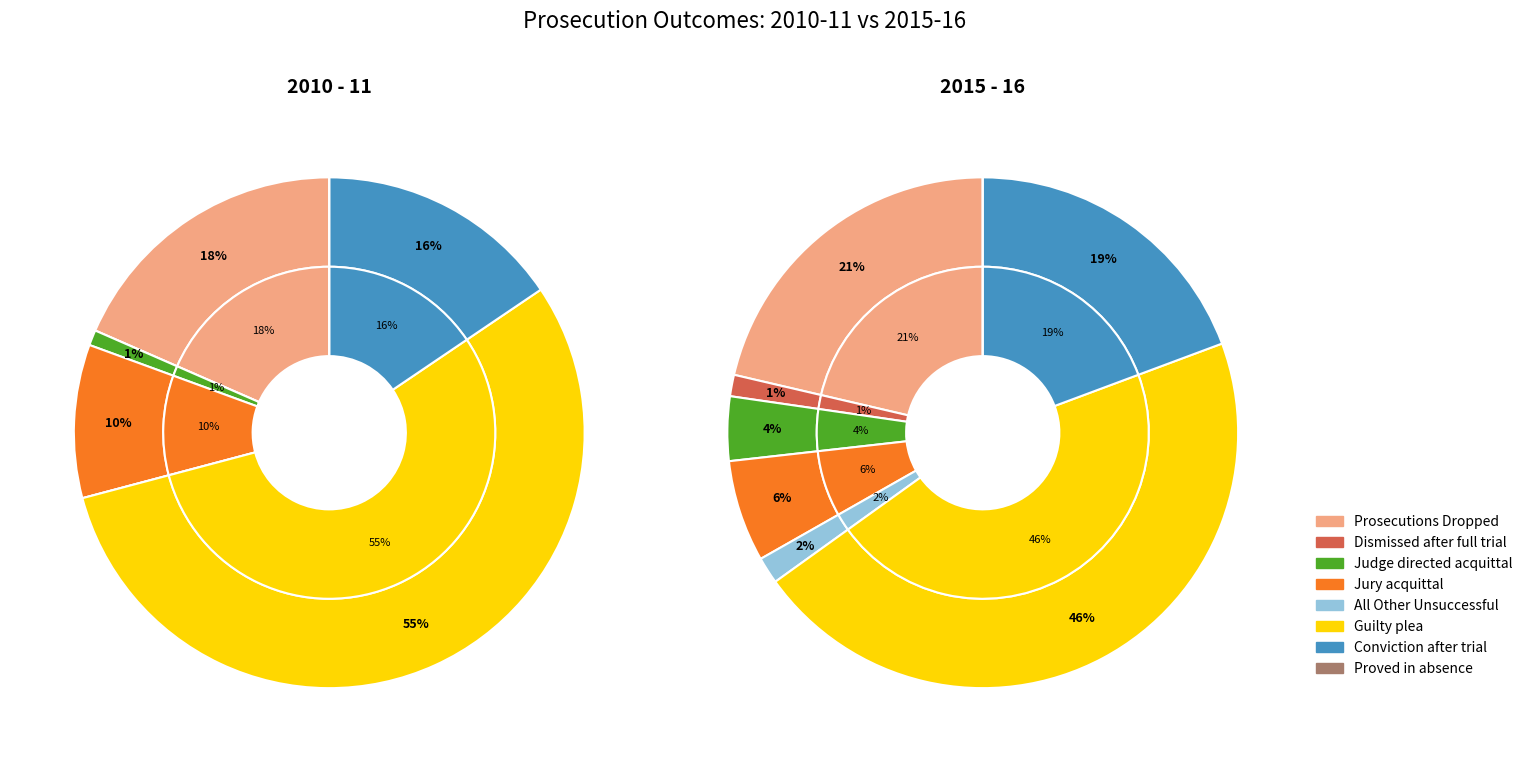

To the nearest percent, what is the combined percentage of Prosecutions Dropped and Proved in absence?

18%